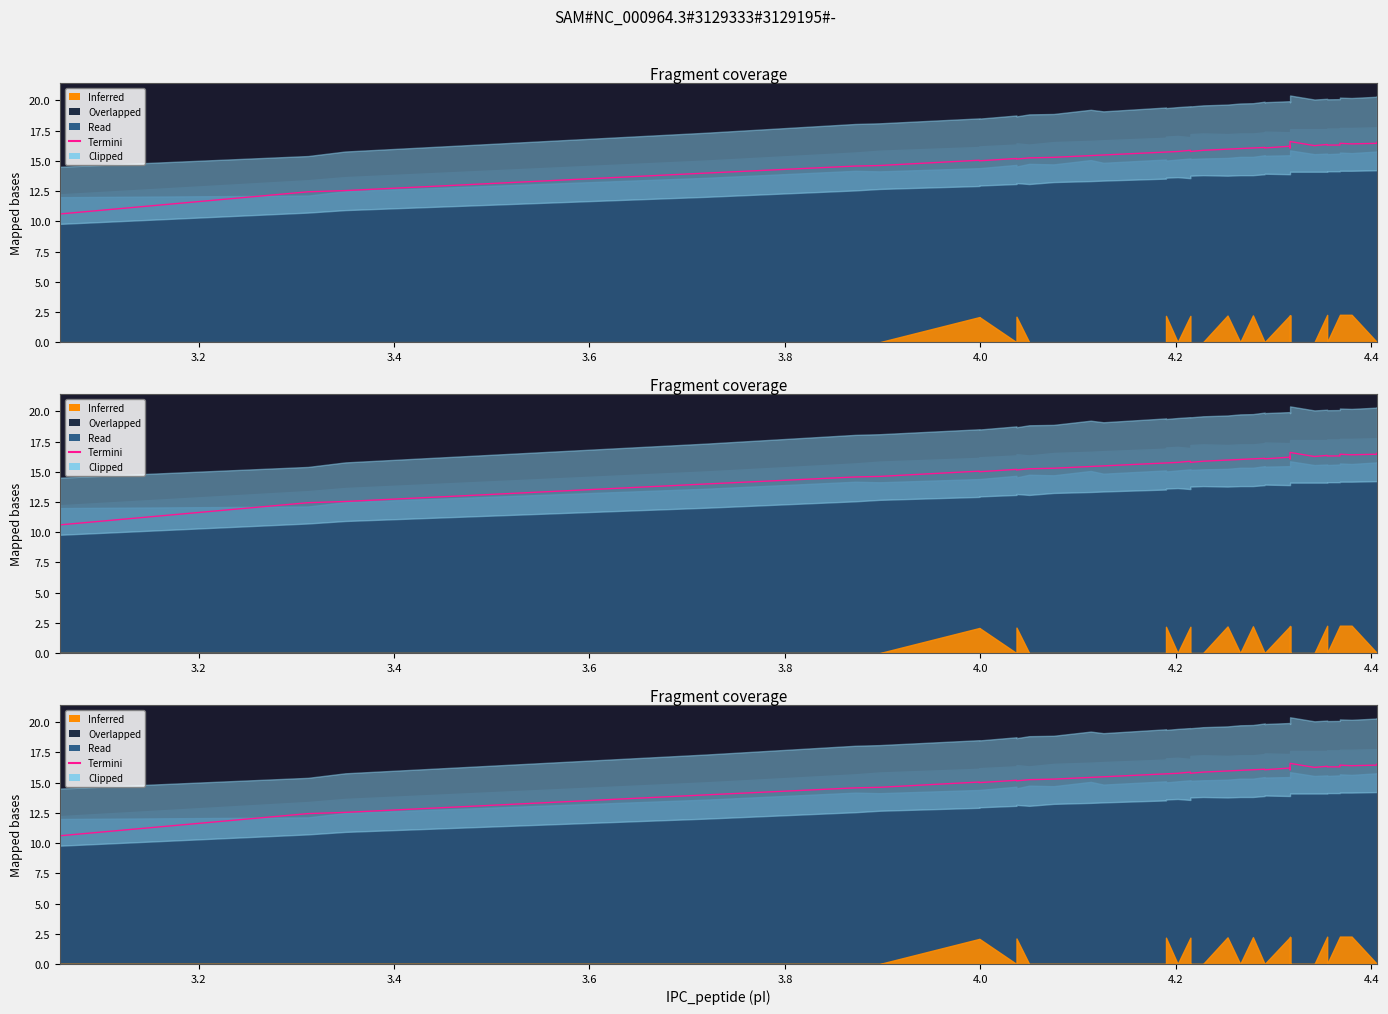

Where is the first local maximum?

4.2